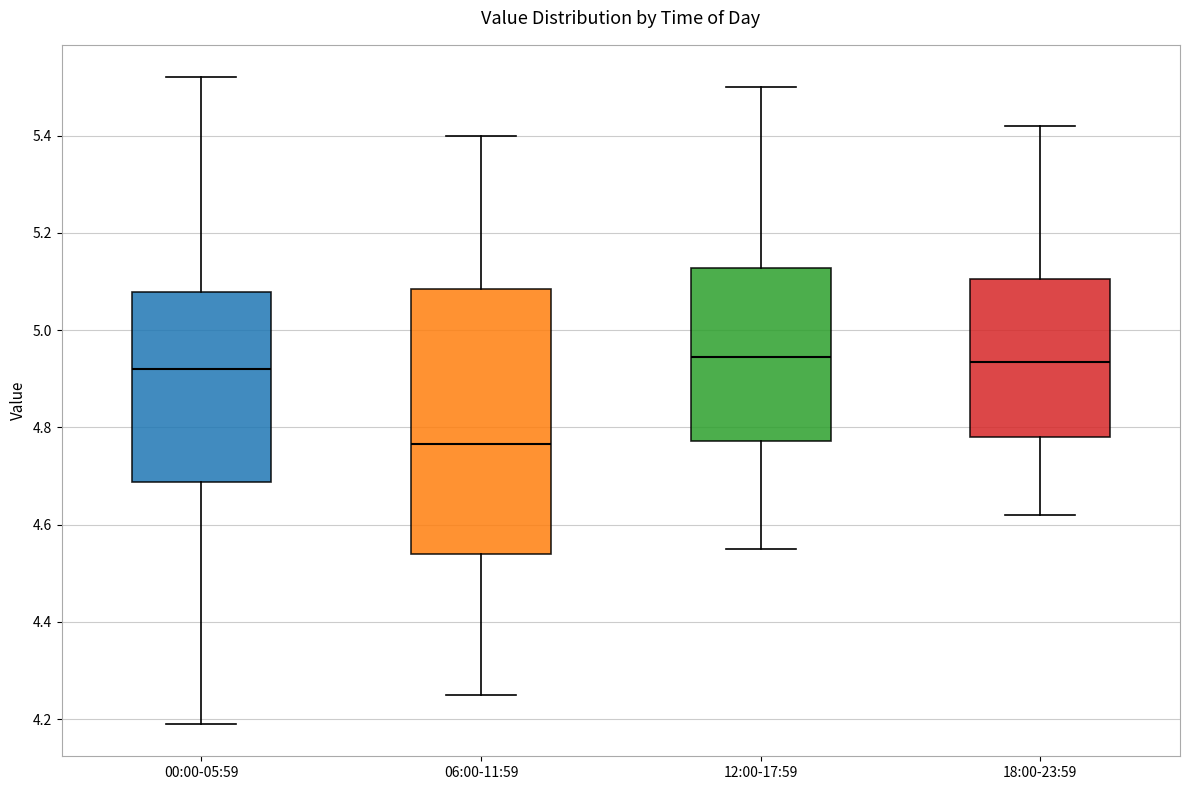

Reading left to right, transcribe this box plot: for each box, give where its median line is, the range the box spans, and where its two whiskers end, as read against the y-axis. The values are not printed on the chart, so give them approximately, as read against the axis.

00:00-05:59: median 4.92, box 4.68 to 5.08, whiskers 4.20 to 5.52
06:00-11:59: median 4.76, box 4.54 to 5.08, whiskers 4.26 to 5.40
12:00-17:59: median 4.94, box 4.78 to 5.12, whiskers 4.56 to 5.50
18:00-23:59: median 4.94, box 4.78 to 5.10, whiskers 4.62 to 5.42